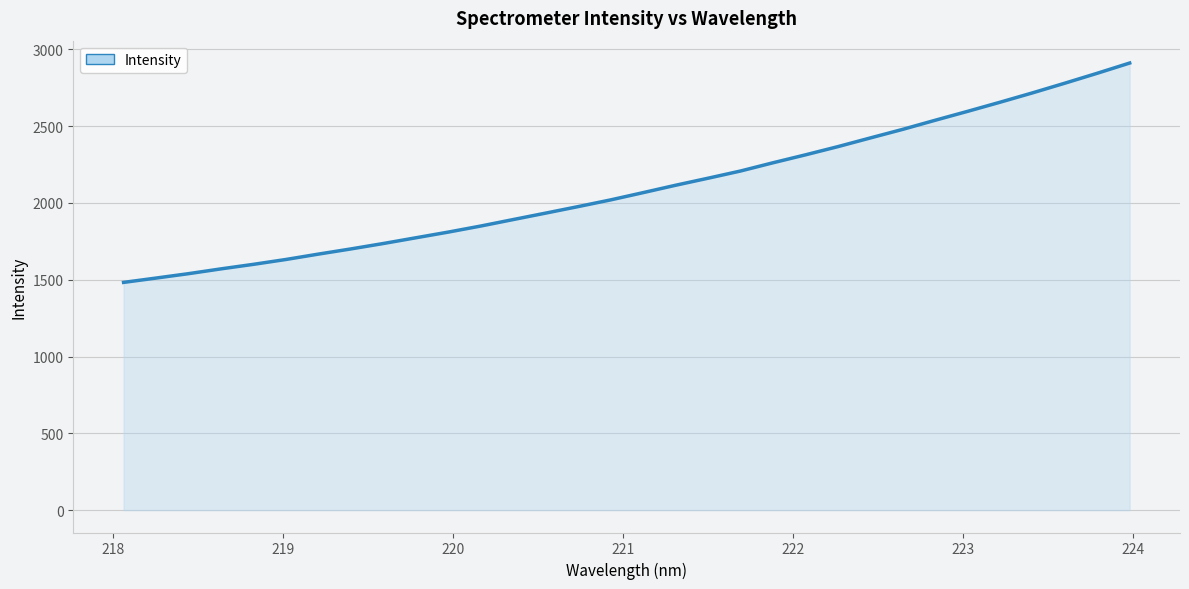

What is the smallest value displayed?

1482.5